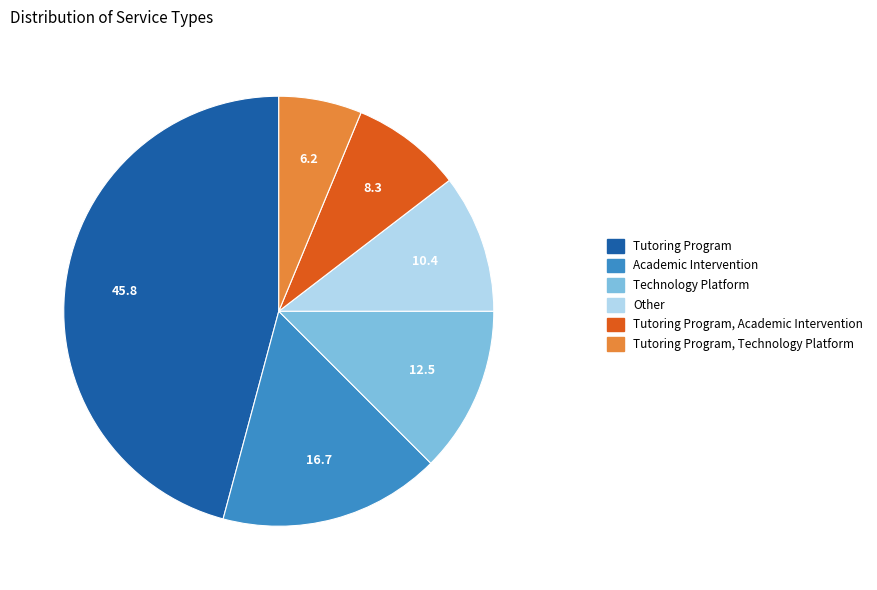

Rank the categories by value from lowest to highest.

Tutoring Program, Technology Platform, Tutoring Program, Academic Intervention, Other, Technology Platform, Academic Intervention, Tutoring Program